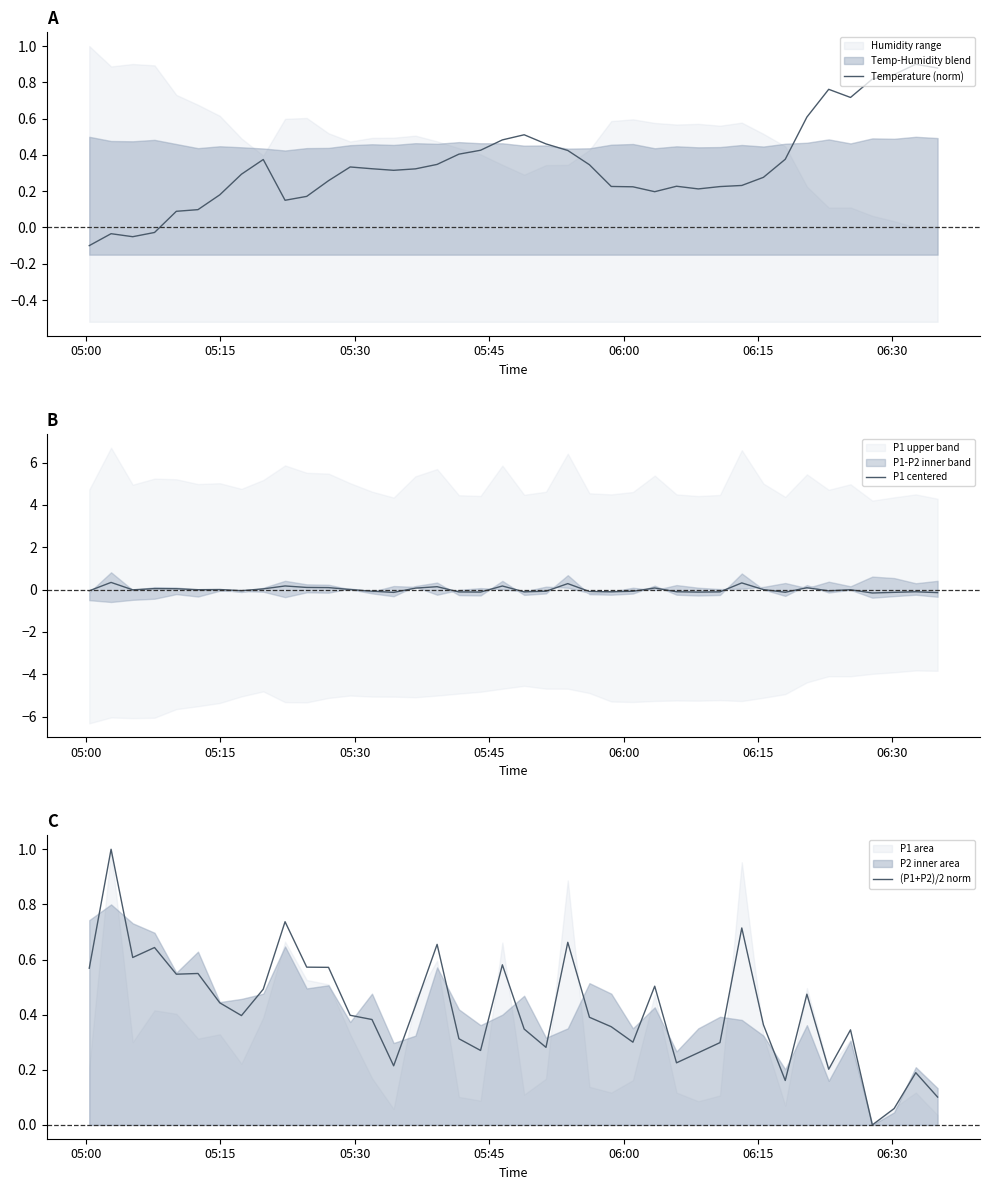

Is the value of (P1+P2)/2 norm at 21 greater than the value of Temperature (norm) at 17?

No